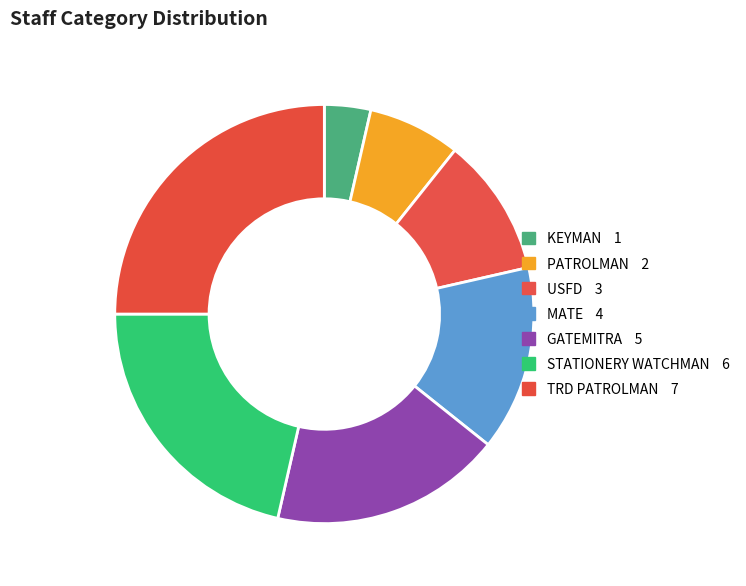

Is there any slice that represents more than half of the pie?

No